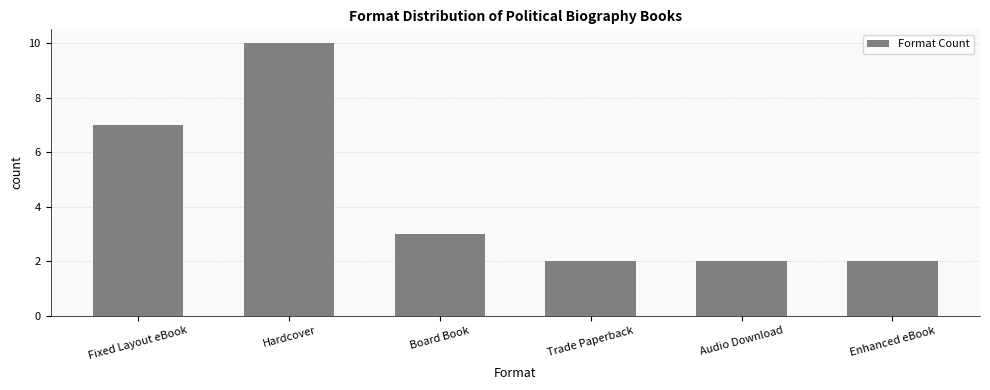

What is the difference between the values at Board Book and Enhanced eBook?

1